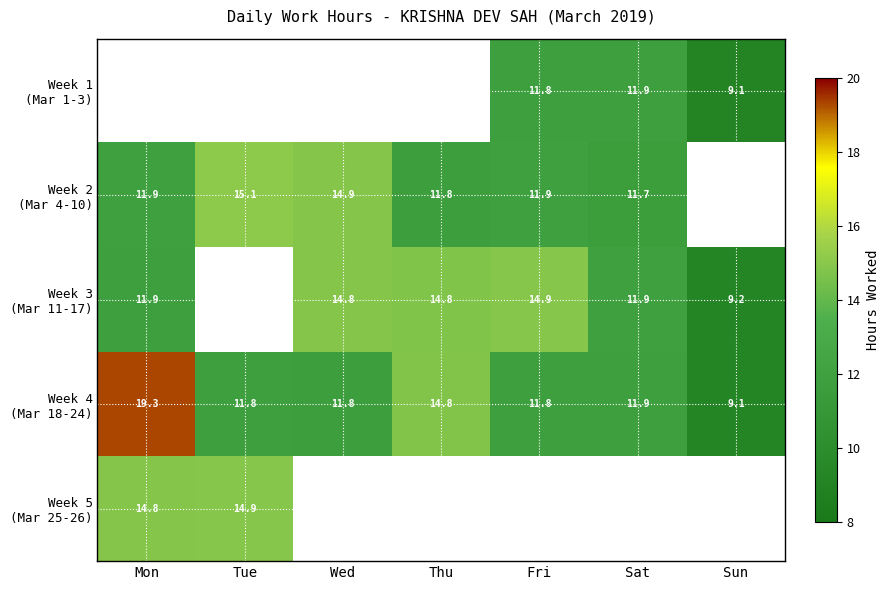

What is the spread (max minus min) of values at Sun?

0.1